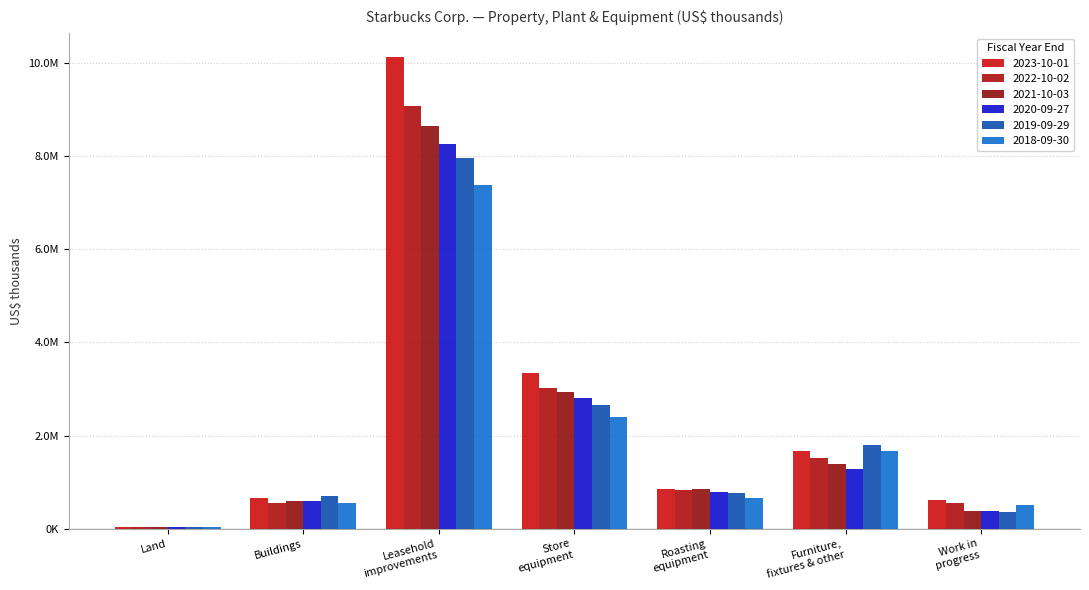

What is the greatest value displayed?

10133700